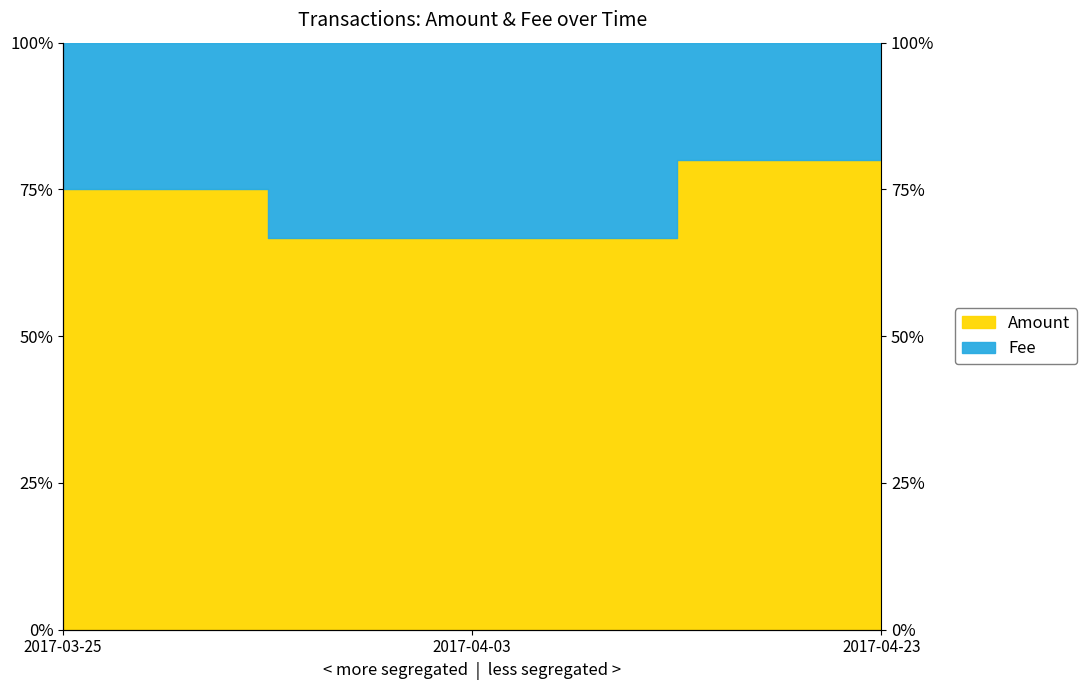

What is the approximate value at 2017-04-03?

66.7